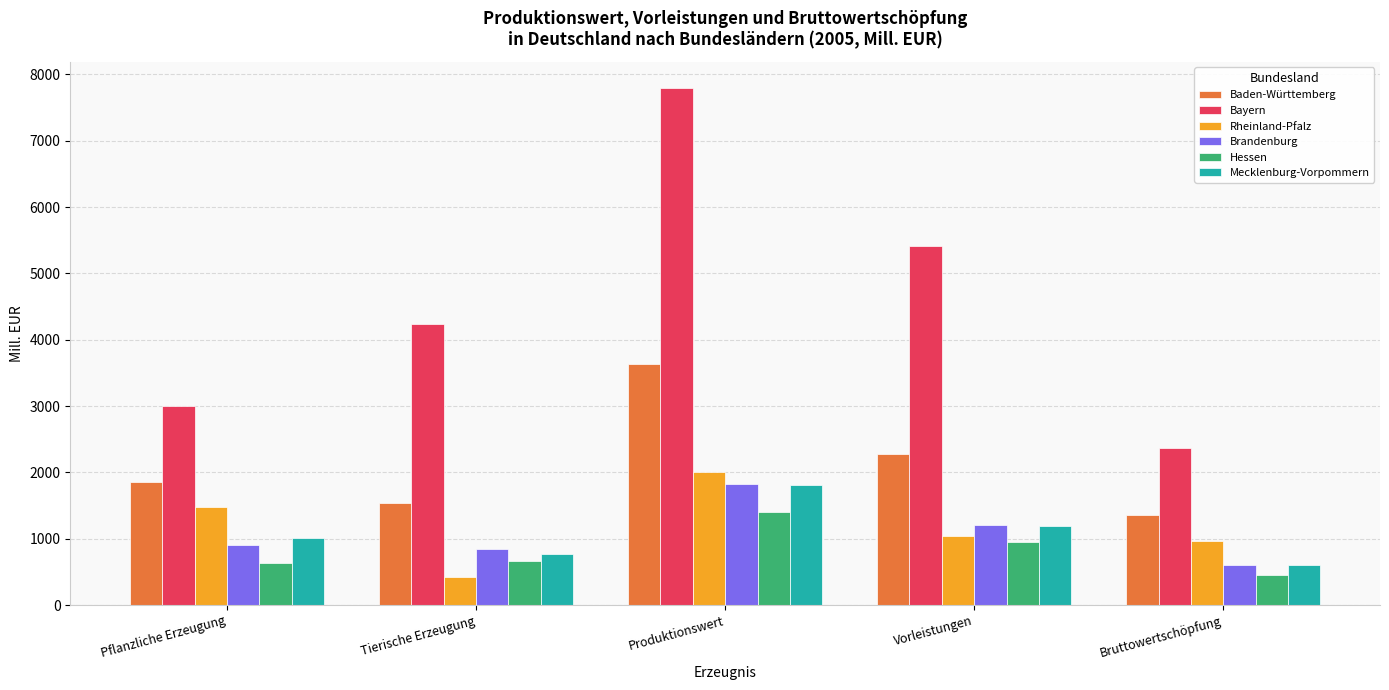

What is the greatest value displayed?

7799